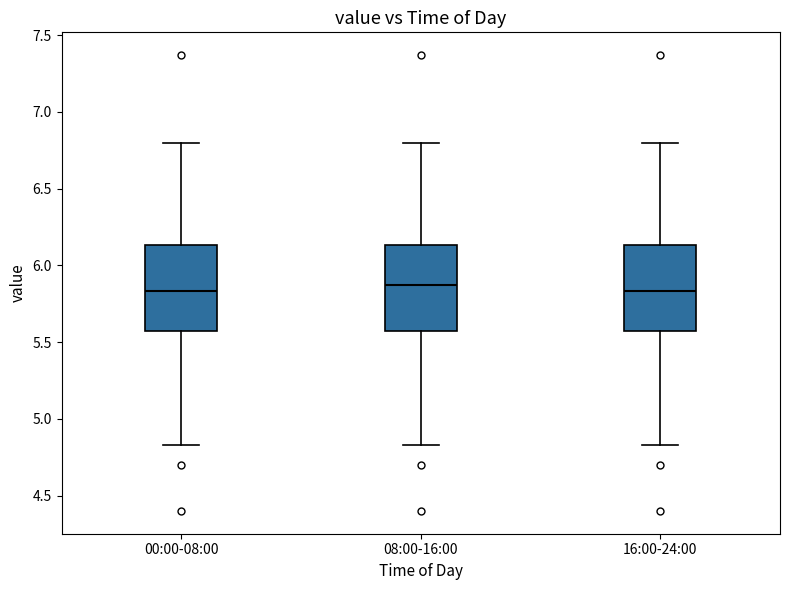

Reading left to right, transcribe this box plot: for each box, give where its median line is, the range the box spans, and where its two whiskers end, as read against the y-axis. The values are not printed on the chart, so give them approximately, as read against the axis.

00:00-08:00: median 5.85, box 5.55 to 6.15, whiskers 4.85 to 6.80
08:00-16:00: median 5.85, box 5.55 to 6.15, whiskers 4.85 to 6.80
16:00-24:00: median 5.85, box 5.55 to 6.15, whiskers 4.85 to 6.80